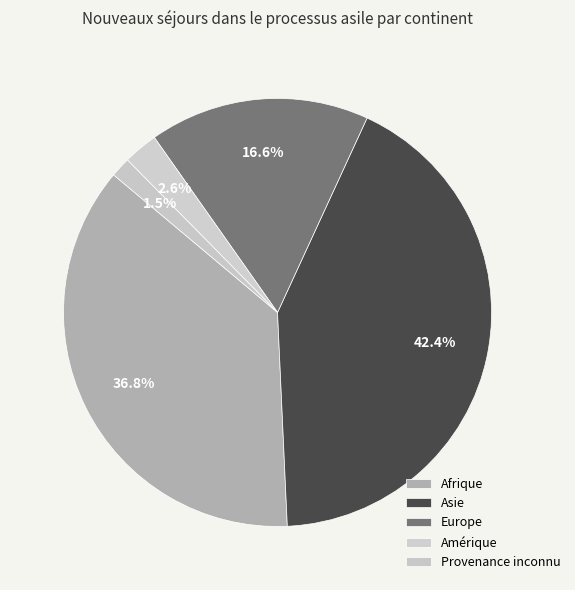

To the nearest percent, what percentage of the pie is Europe?

17%